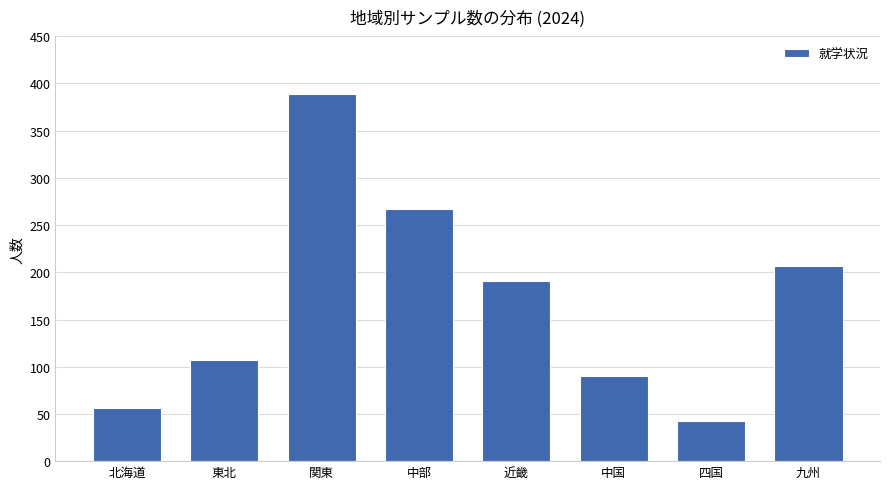

Reading left to right, transcribe all the data shown in this chart.

56	107	389	267	191	90	43	207